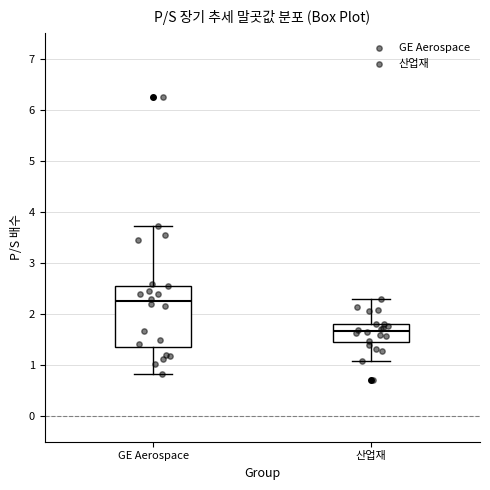

Where does the upper whisker of the box for 산업재 end on the y-axis? The values are not printed on the chart, so give them approximately, as read against the axis.

2.3